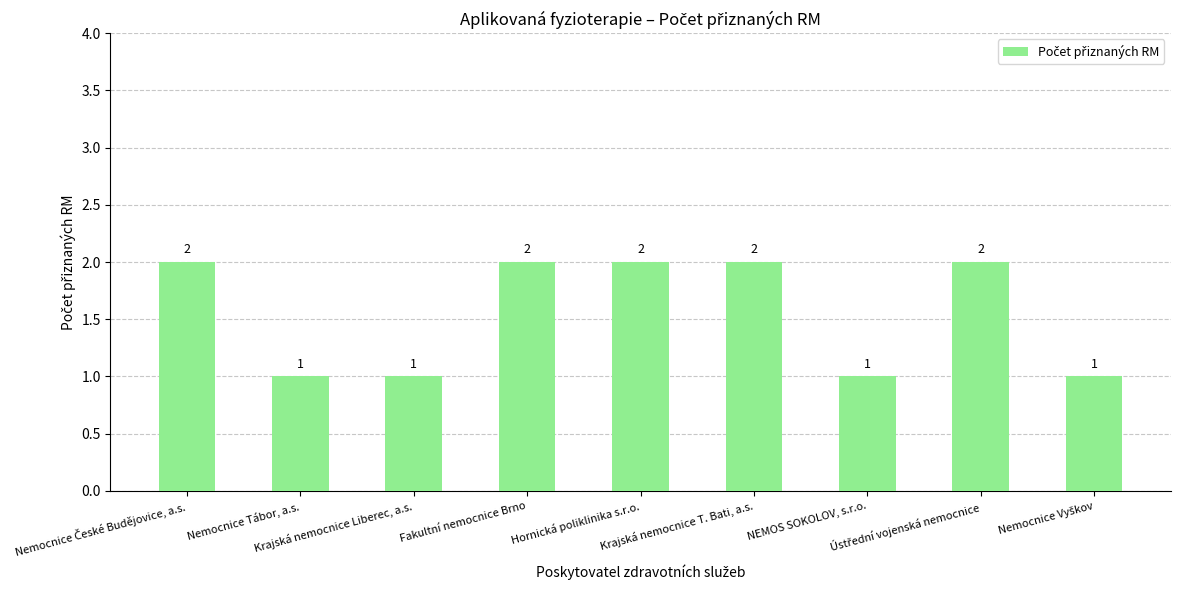

Count the number of data series in this chart.

1